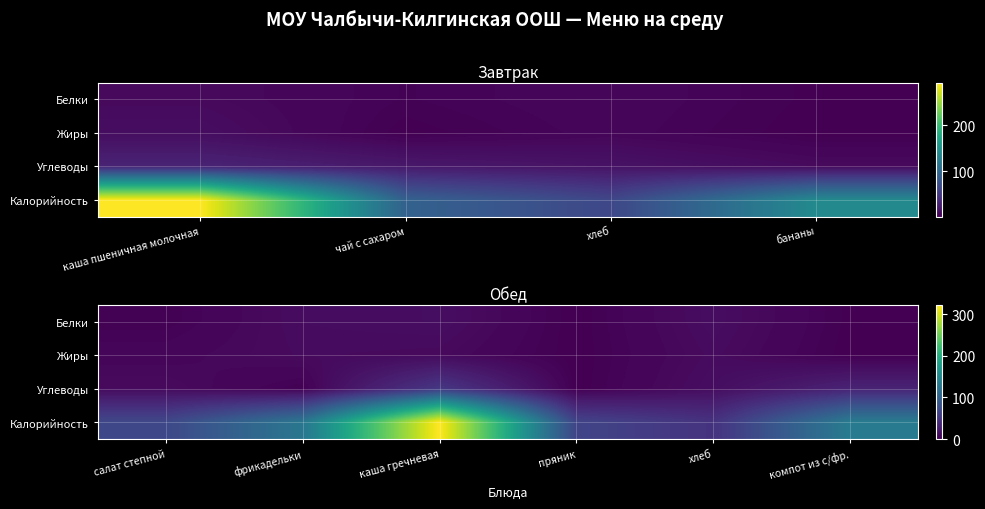

Which category has the lowest value in the Углеводы series?

пряник